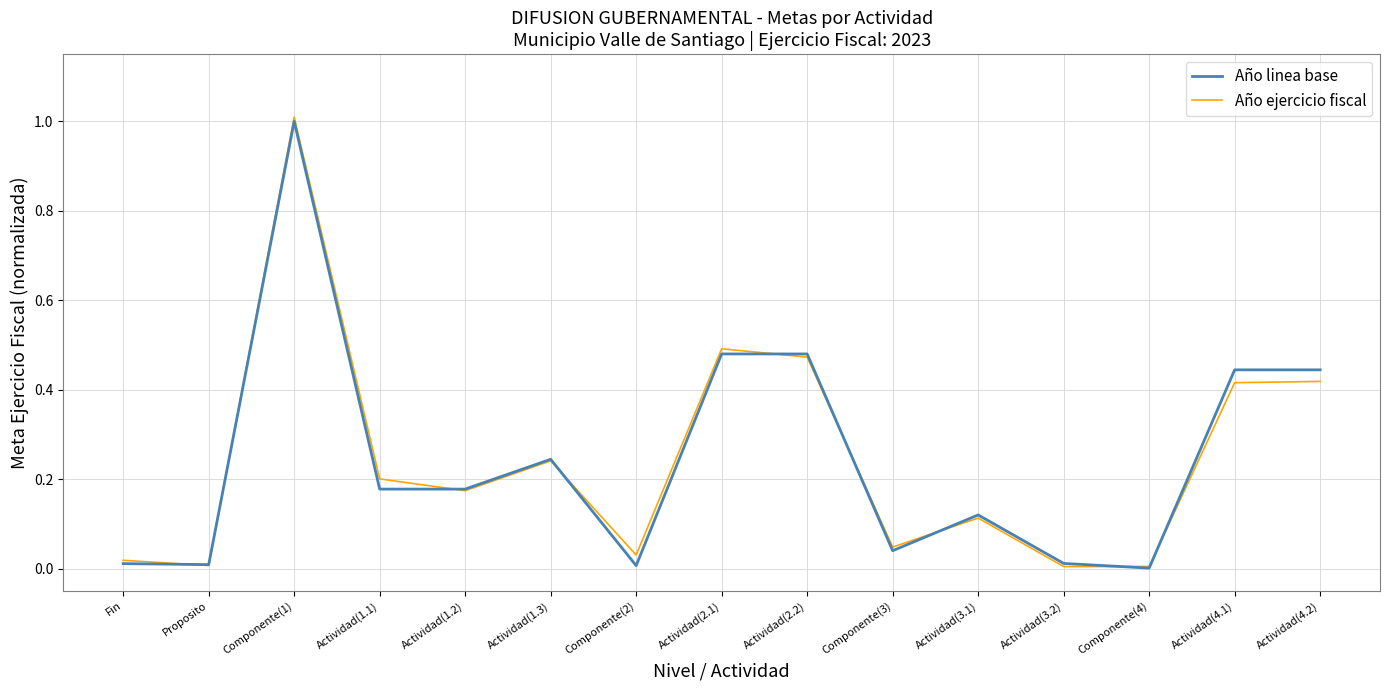

Which series has the largest range (max minus min)?

Año ejercicio fiscal